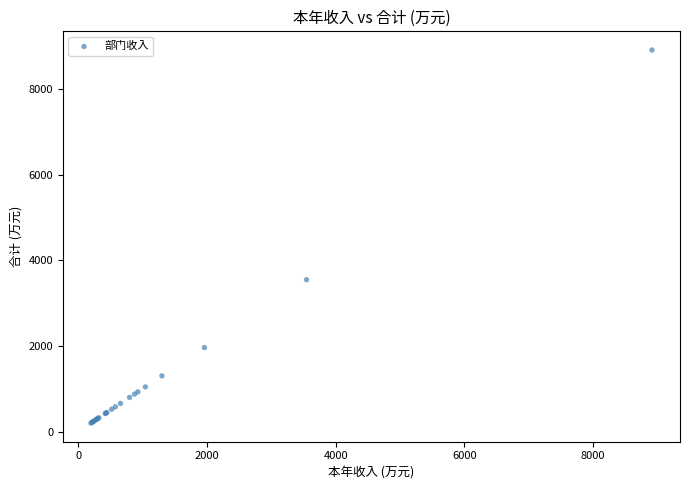

What Y value in the scatter plot is closest to 4556?

3547.9